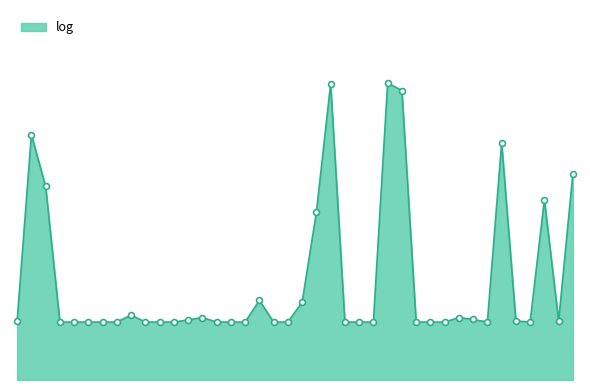

Does the chart have visible grid lines?

No